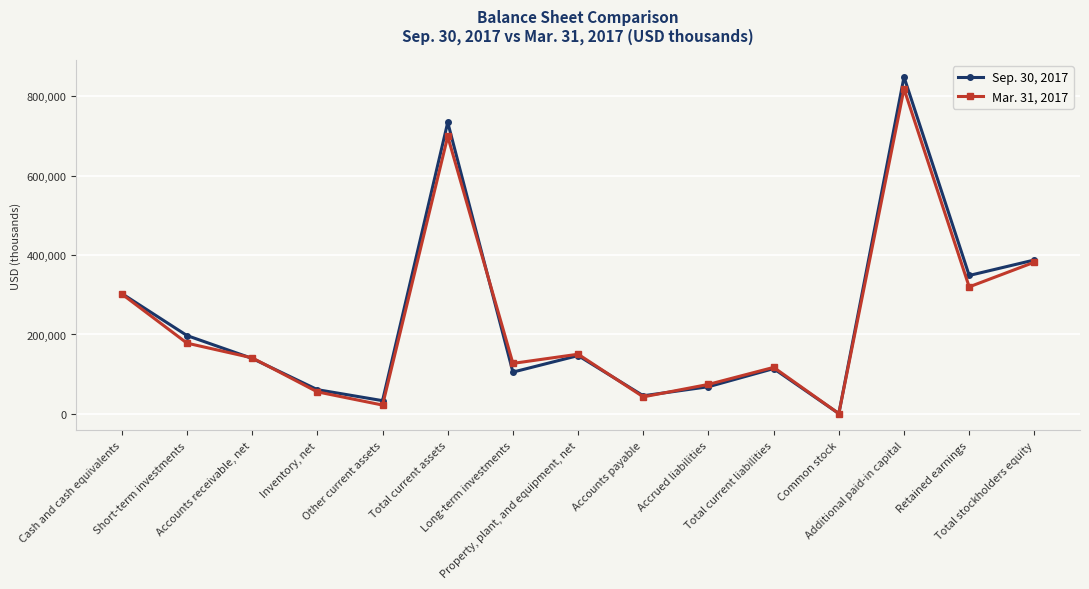

Reading right to left, transcribe all the data shown in this chart.

Sep. 30, 2017: 387667	348655	848729	813	114053	68434	45619	146830	105251	734386	33310	60999	139683	197278	303116
Mar. 31, 2017: 382156	319931	818777	804	117170	74285	42885	150307	127176	698977	22195	55456	141177	178179	301970